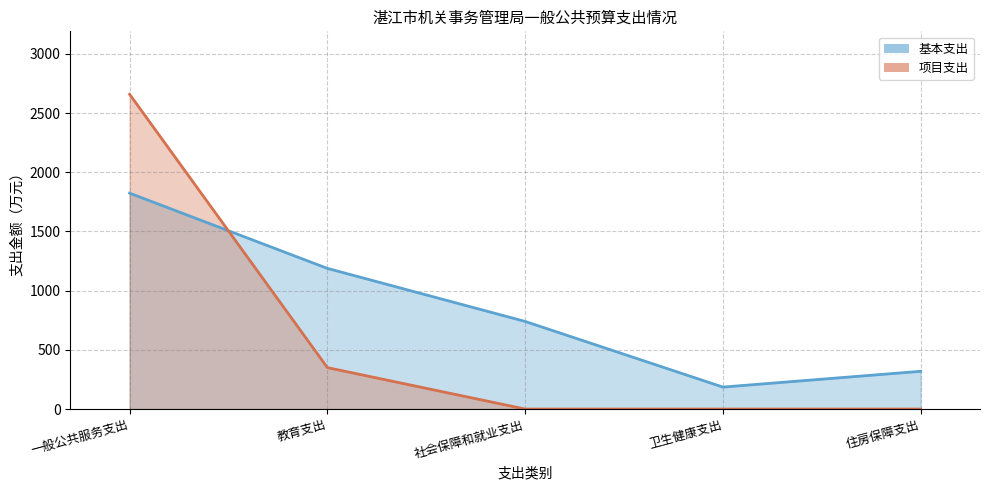

What is the difference between the 基本支出_line values at 住房保障支出 and 卫生健康支出?

133.4